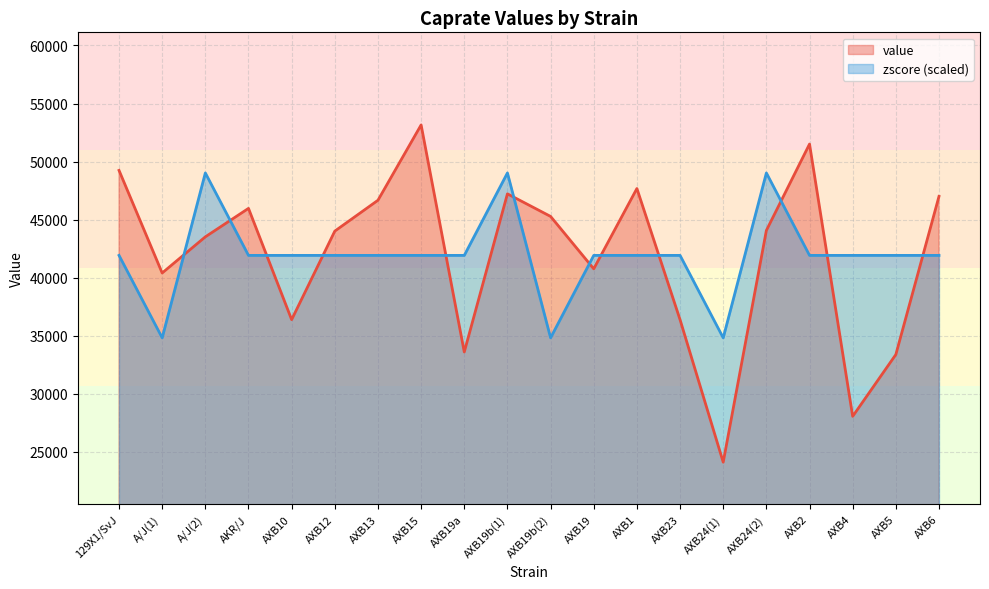

What is the lowest value of the value series?

24113.3